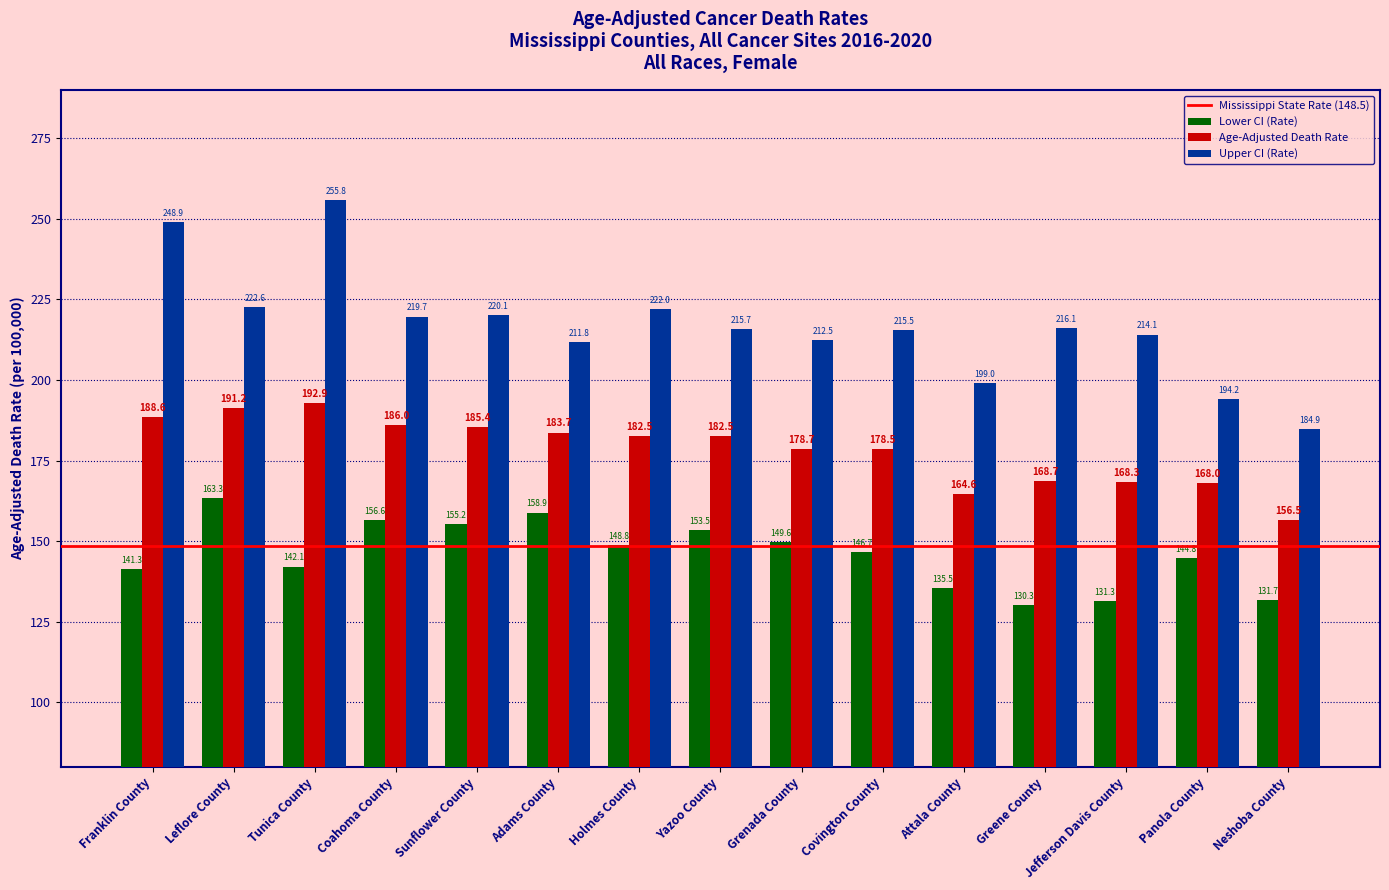

What is the average value of the Lower CI (Rate) series?

146.0